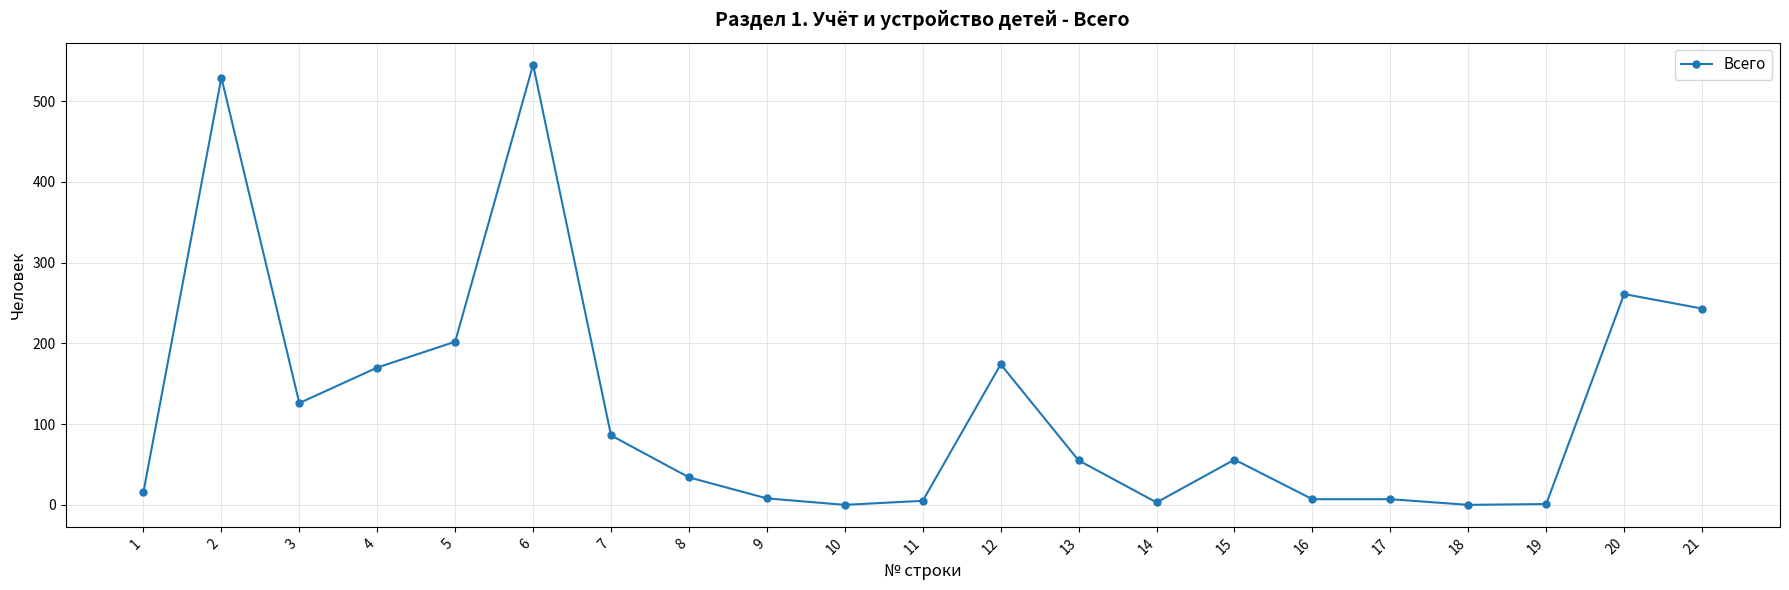

How many data points are less than 55?

10